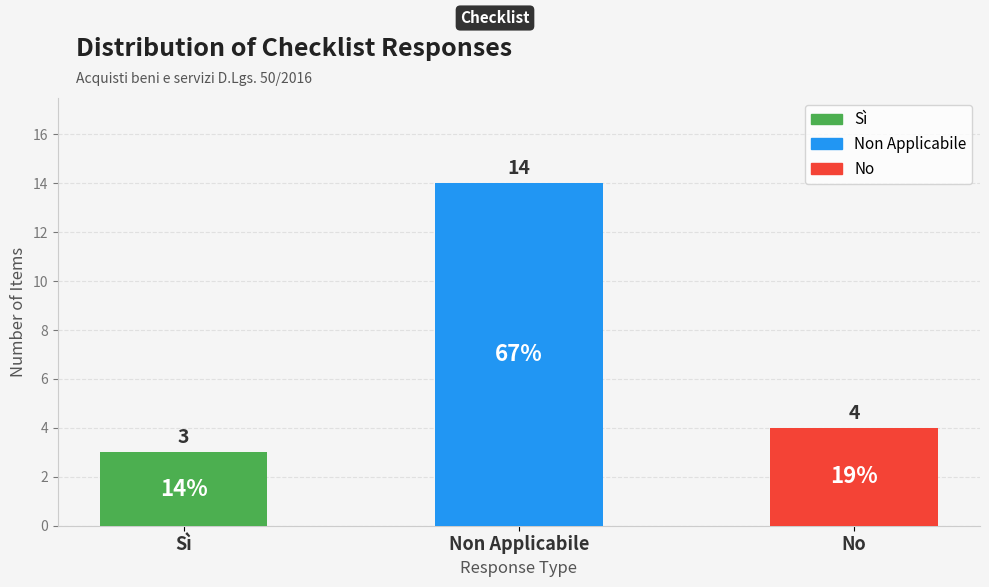

What is the label of the 2nd bar from the right?

Non Applicabile